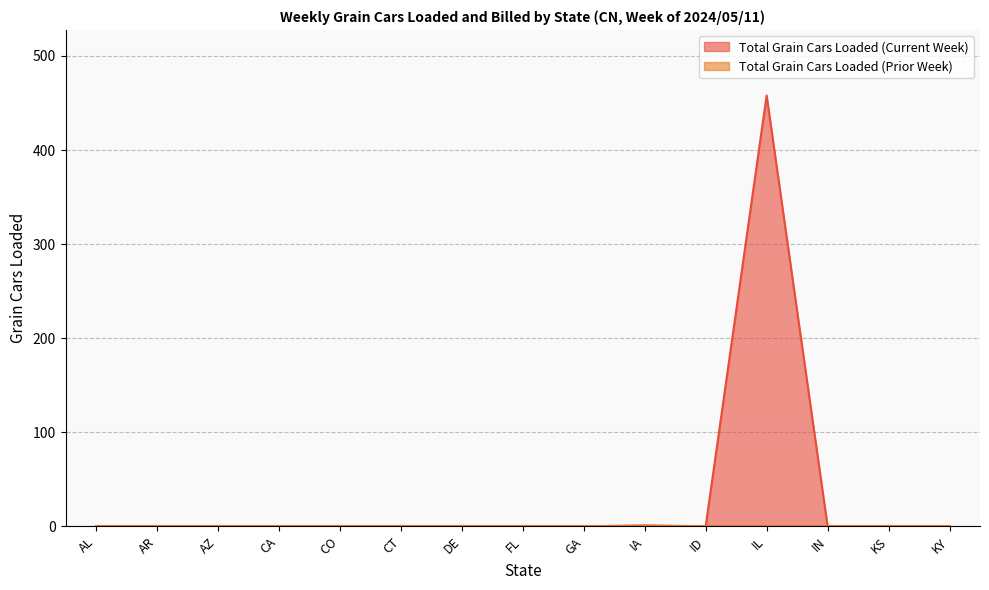

At which category does the data reach its first local peak?

IA